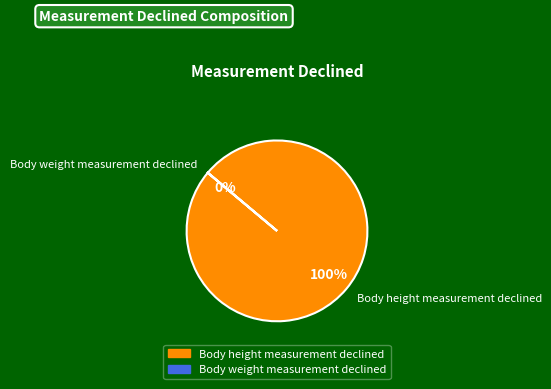

To the nearest percent, what is the difference between the Body weight measurement declined and Body height measurement declined slice percentages?

100%